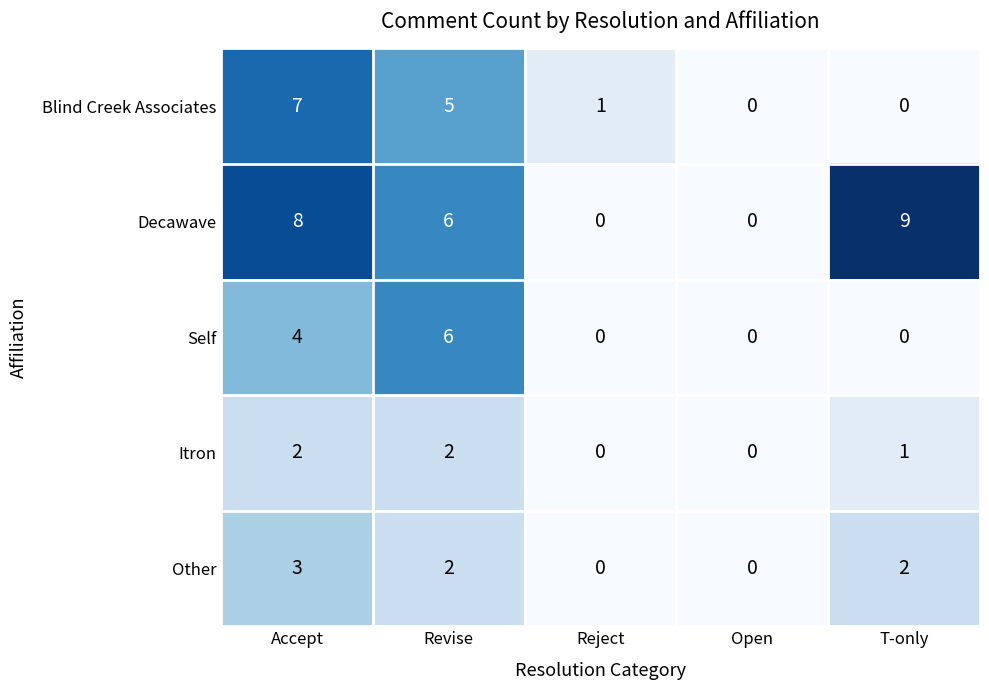

What is the average value of the Decawave series?

5